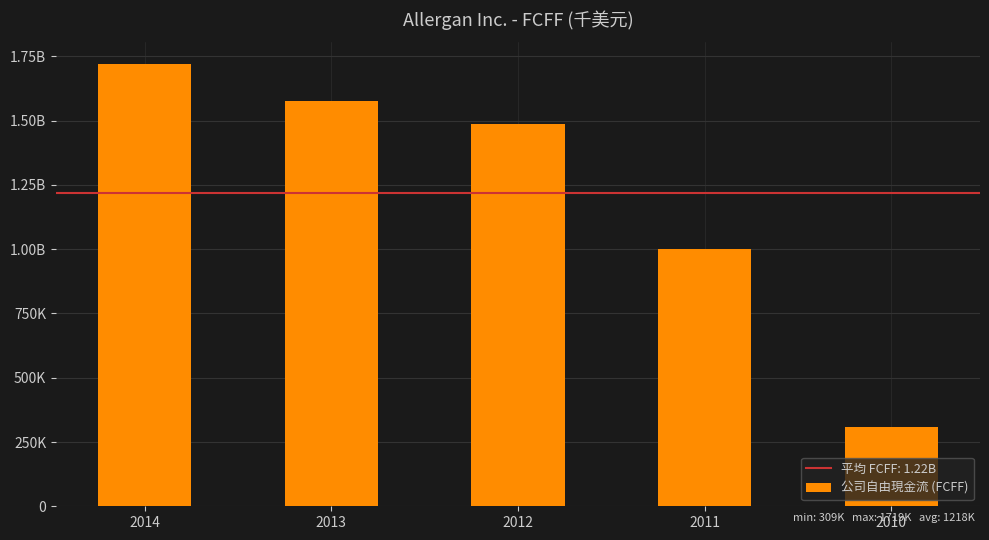

Does the chart contain any negative values?

No